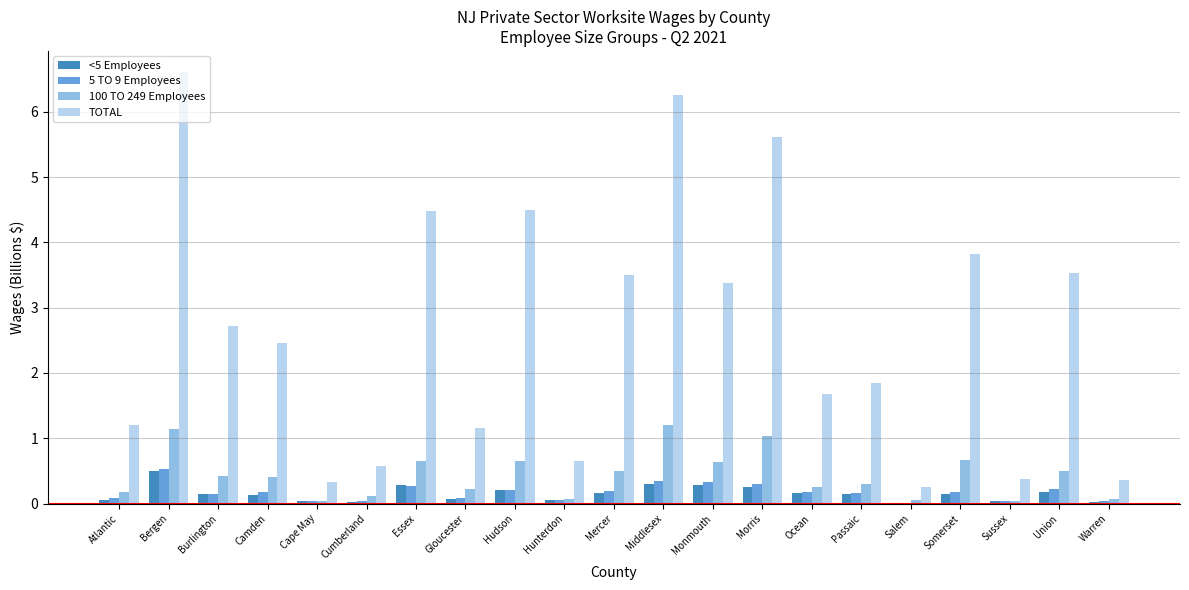

What value does the TOTAL series have at Sussex?

0.4